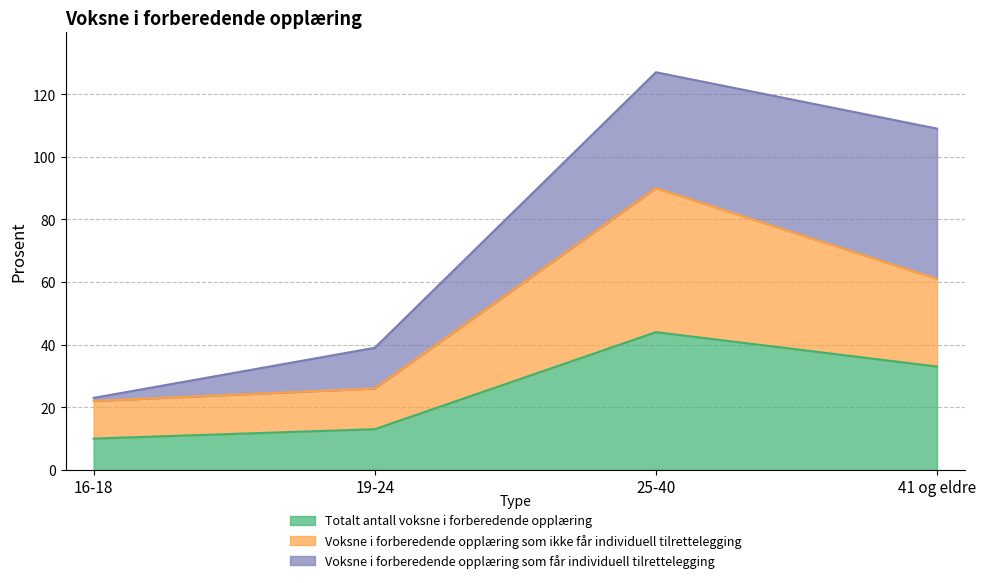

What is the label of the 2nd point from the left?

19-24